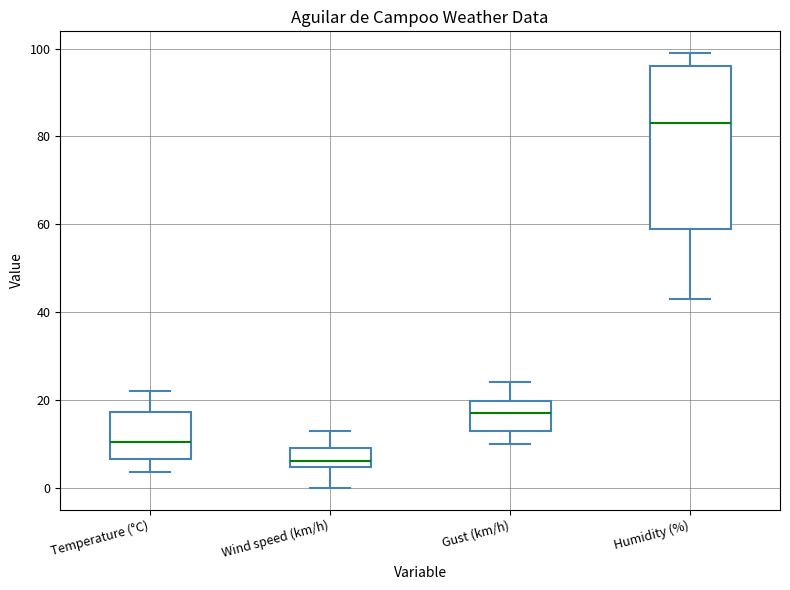

Reading left to right, transcribe this box plot: for each box, give where its median line is, the range the box spans, and where its two whiskers end, as read against the y-axis. The values are not printed on the chart, so give them approximately, as read against the axis.

Temperature (°C): median 10, box 6 to 18, whiskers 4 to 22
Wind speed (km/h): median 6, box 4 to 10, whiskers 0 to 14
Gust (km/h): median 18, box 14 to 20, whiskers 10 to 24
Humidity (%): median 84, box 60 to 96, whiskers 44 to 100